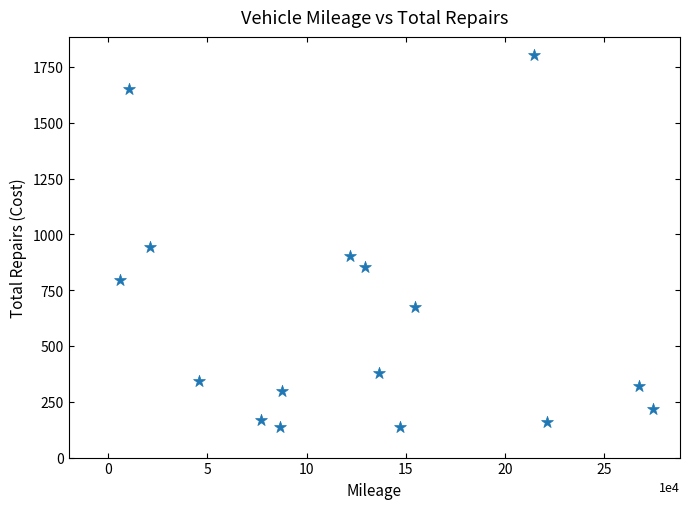

What is the range of X values (max minus min)?

268677